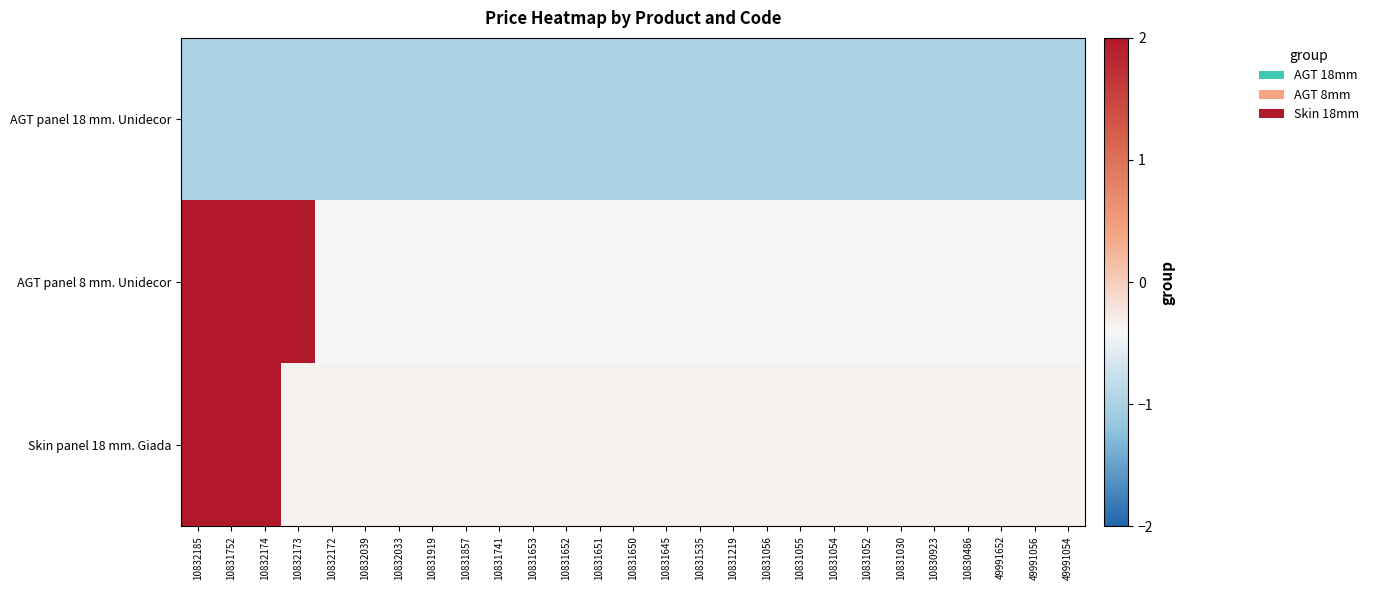

Reading right to left, transcribe all the data shown in this chart.

AGT panel 18 mm. Unidecor: 49991054=-1.0	49991056=-1.0	49991652=-1.0	10830486=-1.0	10830923=-1.0	10831030=-1.0	10831052=-1.0	10831054=-1.0	10831055=-1.0	10831056=-1.0	10831219=-1.0	10831535=-1.0	10831645=-1.0	10831650=-1.0	10831651=-1.0	10831652=-1.0	10831653=-1.0	10831741=-1.0	10831857=-1.0	10831919=-1.0	10832033=-1.0	10832039=-1.0	10832172=-1.0	10832173=-1.0	10832174=-1.0	10831752=-1.0	10832185=-1.0
AGT panel 8 mm. Unidecor: 49991054=-0.4	49991056=-0.4	49991652=-0.4	10830486=-0.4	10830923=-0.4	10831030=-0.4	10831052=-0.4	10831054=-0.4	10831055=-0.4	10831056=-0.4	10831219=-0.4	10831535=-0.4	10831645=-0.4	10831650=-0.4	10831651=-0.4	10831652=-0.4	10831653=-0.4	10831741=-0.4	10831857=-0.4	10831919=-0.4	10832033=-0.4	10832039=-0.4	10832172=-0.4	10832173=2.4	10832174=2.4	10831752=2.4	10832185=2.4
Skin panel 18 mm. Giada: 49991054=-0.4	49991056=-0.4	49991652=-0.4	10830486=-0.4	10830923=-0.4	10831030=-0.4	10831052=-0.4	10831054=-0.4	10831055=-0.4	10831056=-0.4	10831219=-0.4	10831535=-0.4	10831645=-0.4	10831650=-0.4	10831651=-0.4	10831652=-0.4	10831653=-0.4	10831741=-0.4	10831857=-0.4	10831919=-0.4	10832033=-0.4	10832039=-0.4	10832172=-0.4	10832173=-0.4	10832174=2.8	10831752=2.8	10832185=2.8